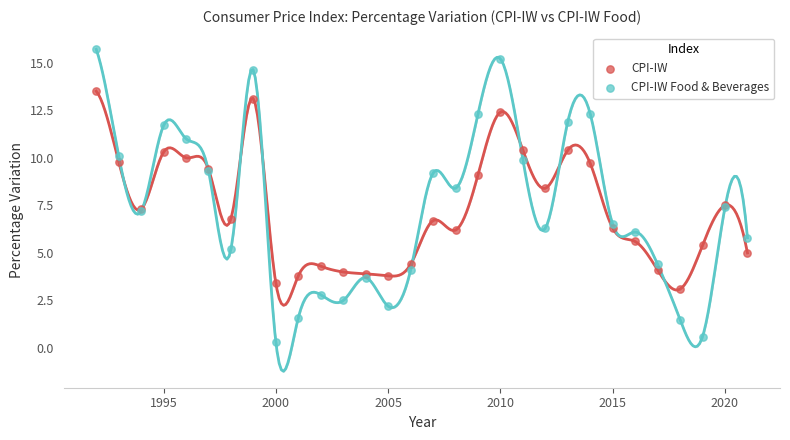

Which series contains the highest Y value?

CPI-IW Food & Beverages